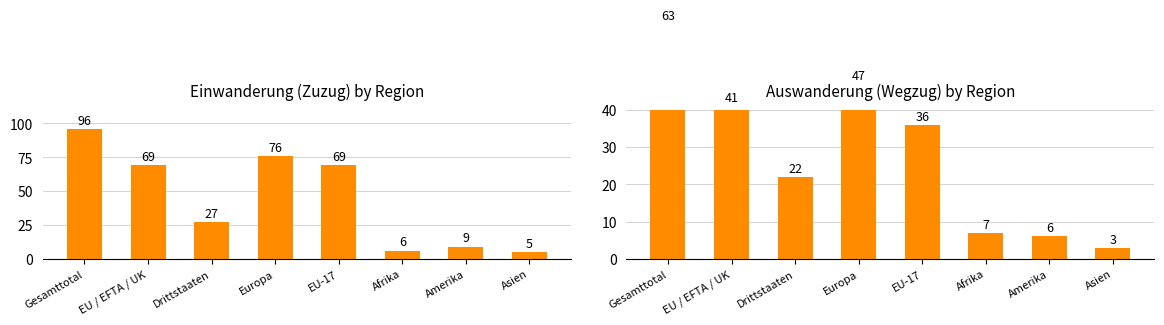

At which category is the sum across all series the highest?

Gesamttotal